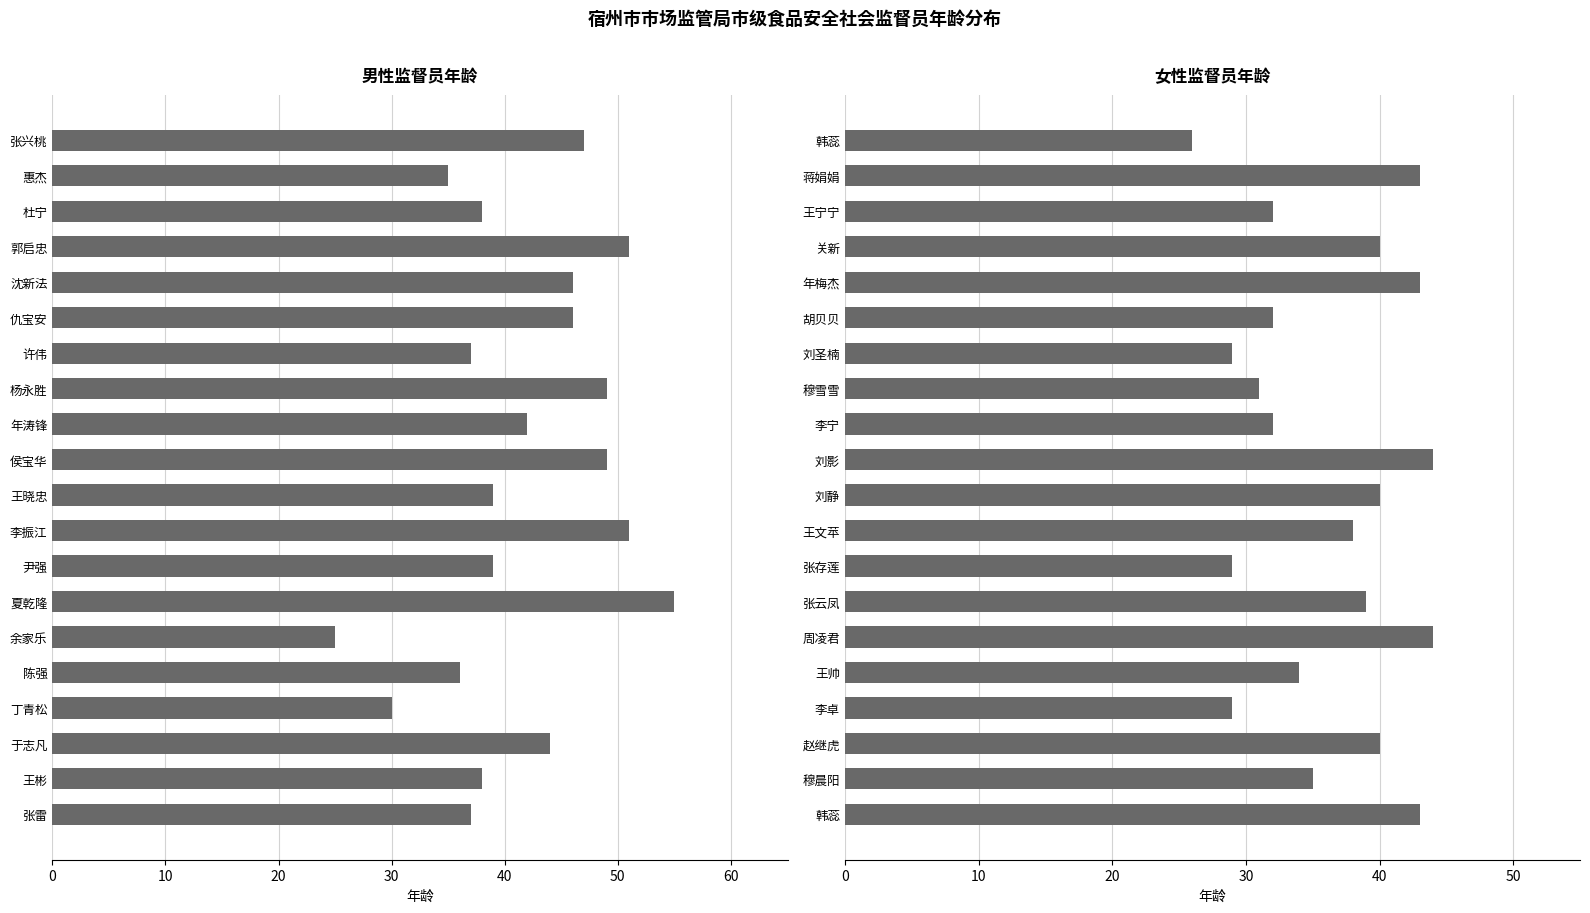

Reading left to right, list all the values displayed in this chart.

男: 47	35	38	51	46	46	37	49	42	49	39	51	39	55	25	36	30	44	38	37
女: 26	43	32	40	43	32	29	31	32	44	40	38	29	39	44	34	29	40	35	43